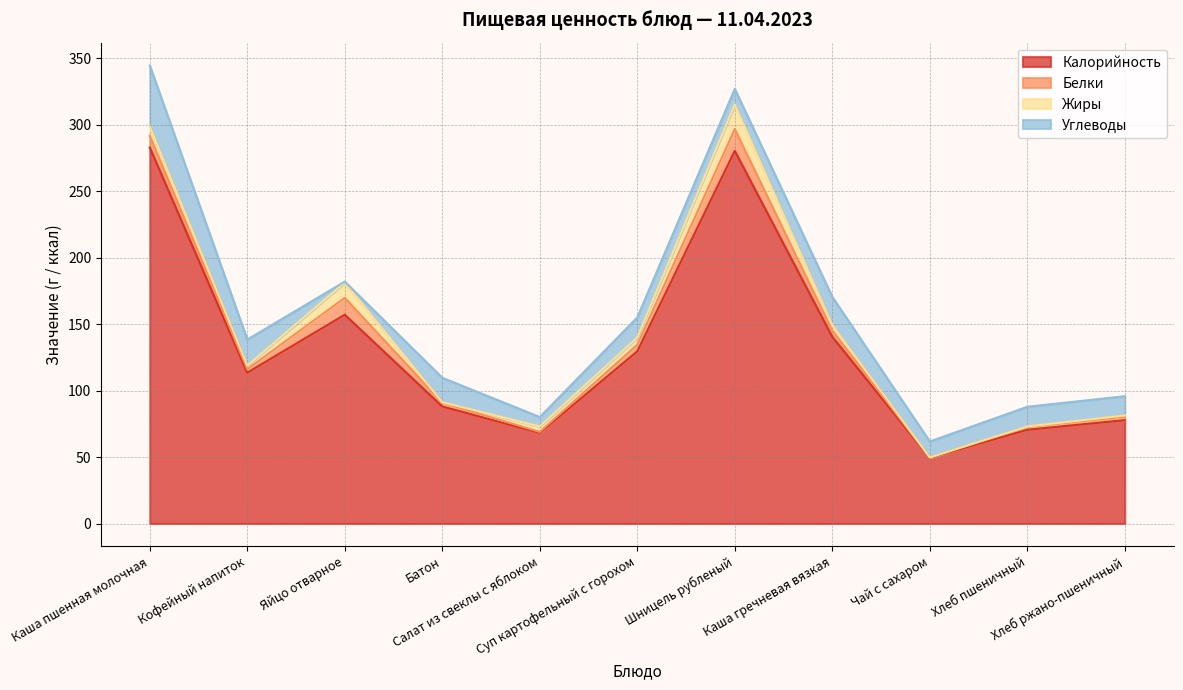

What is the label of the 9th point from the left?

Чай с сахаром